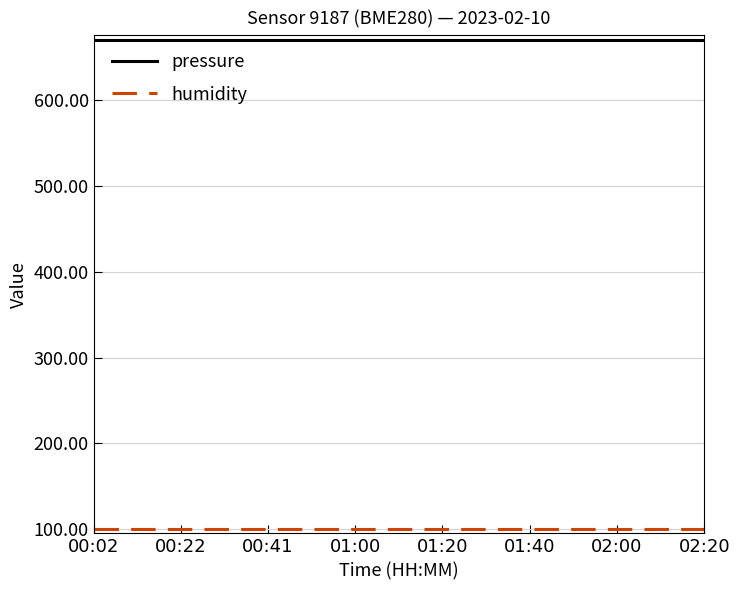

What is the highest value of the pressure series?

670.8